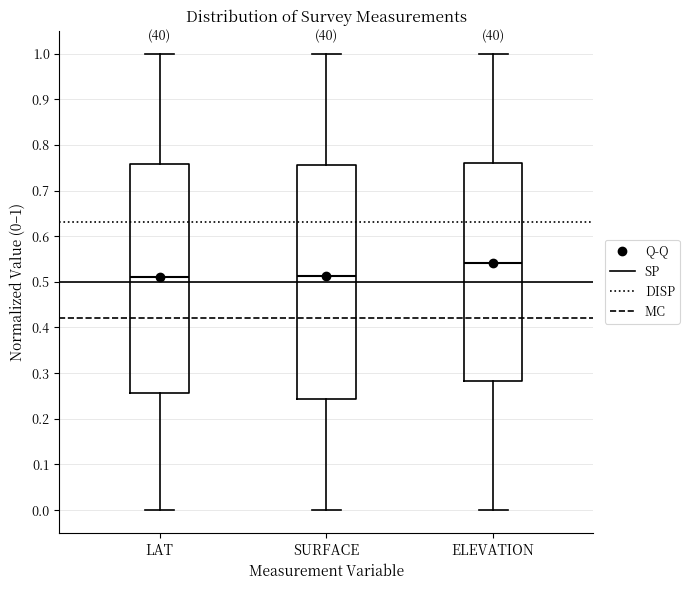

Where does the lower whisker of the box for ELEVATION end on the y-axis? The values are not printed on the chart, so give them approximately, as read against the axis.

0.00